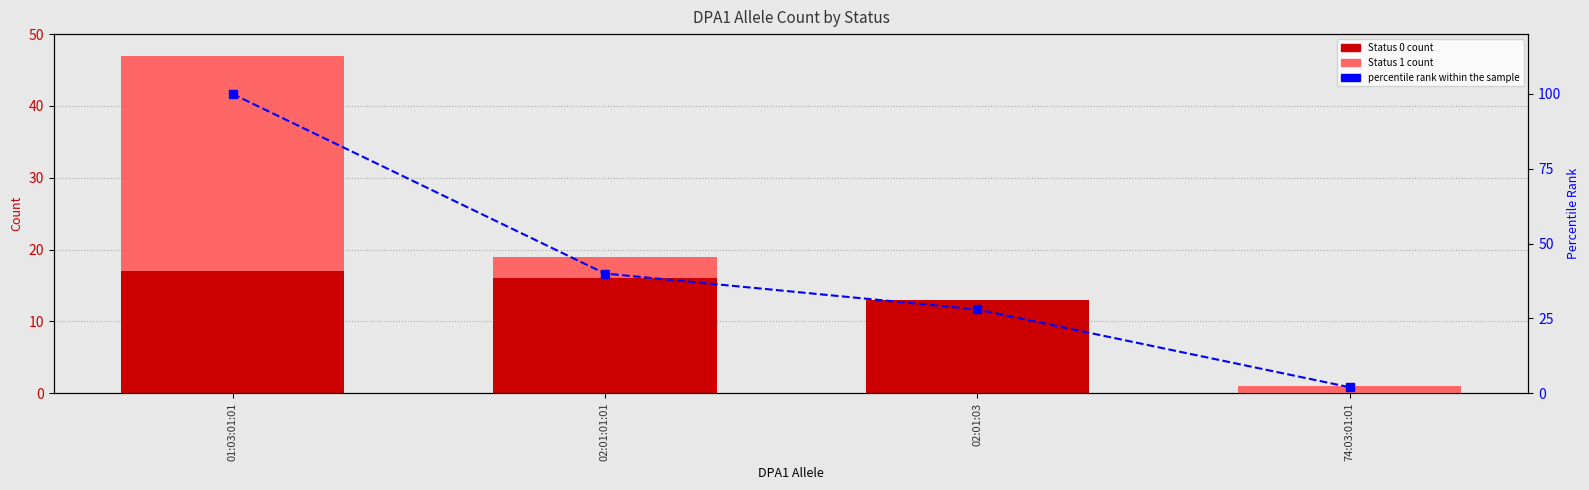

Where does the percentile rank within the sample series first go above 40?

01:03:01:01